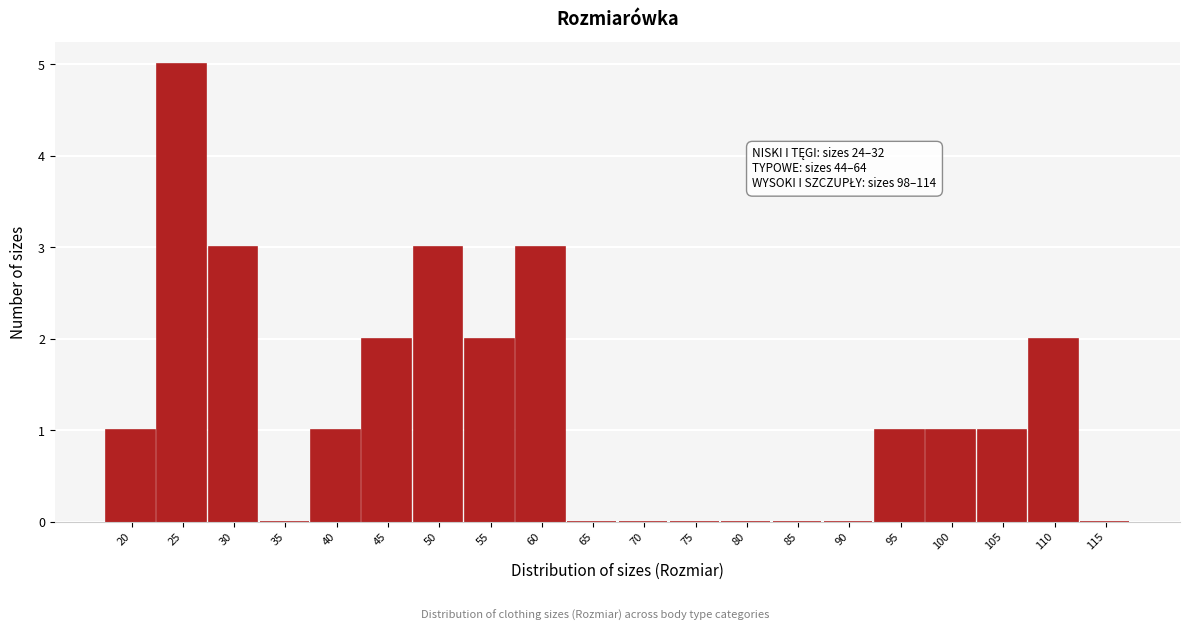

Reading left to right, transcribe all the data shown in this chart.

20=1	25=5	30=3	35=0	40=1	45=2	50=3	55=2	60=3	65=0	70=0	75=0	80=0	85=0	90=0	95=1	100=1	105=1	110=2	115=0